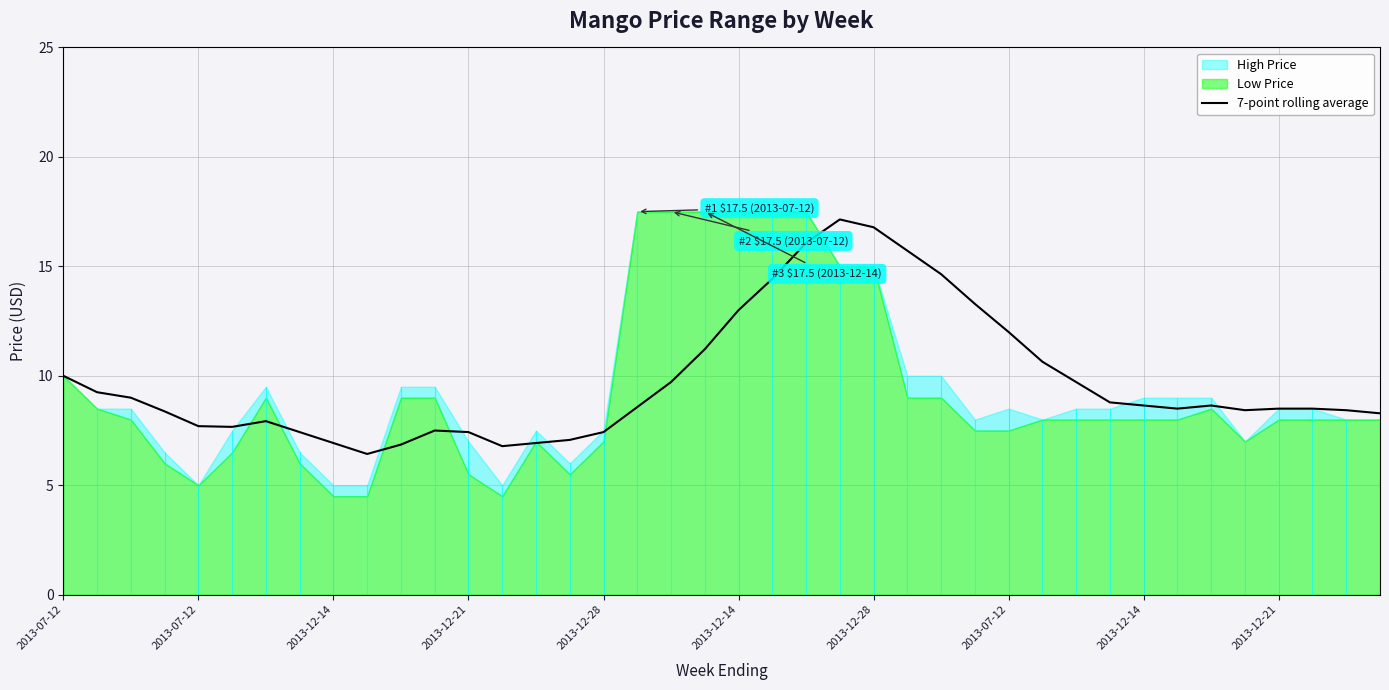

Reading right to left, extract all data points from this chart.

8.3	8.4	8.5	8.5	8.4	8.6	8.5	8.6	8.8	9.7	10.6	12.0	13.3	14.6	15.7	16.8	17.1	16.1	14.4	13.0	11.2	9.7	8.6	7.4	7.1	6.9	6.8	7.4	7.5	6.9	6.4	6.9	7.4	7.9	7.7	7.7	8.4	9.0	9.2	10.0